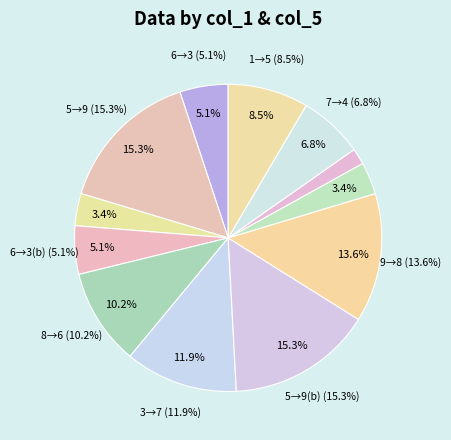

Is it true that 5 is 25% of the pie?

False